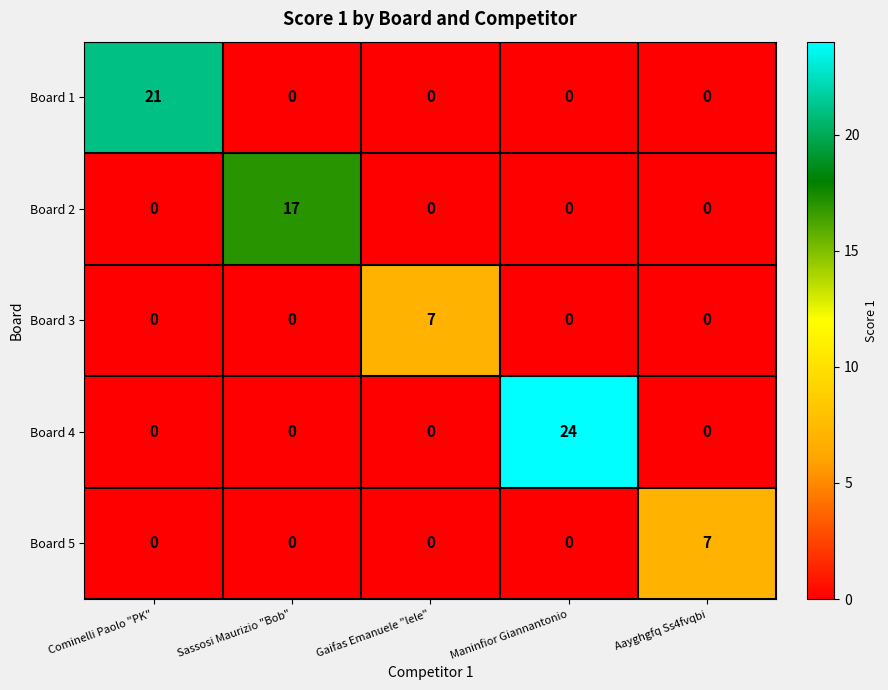

How many data points does each series have?

5